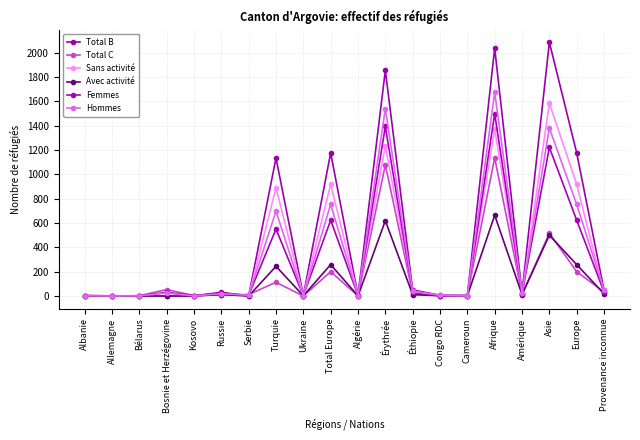

How many data points does each series have?

20